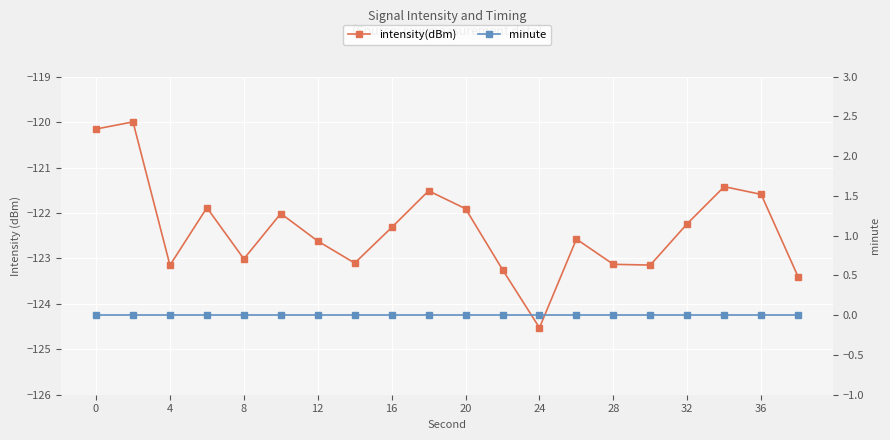

At 32, list the series in order from smallest to largest.

intensity(dBm), minute